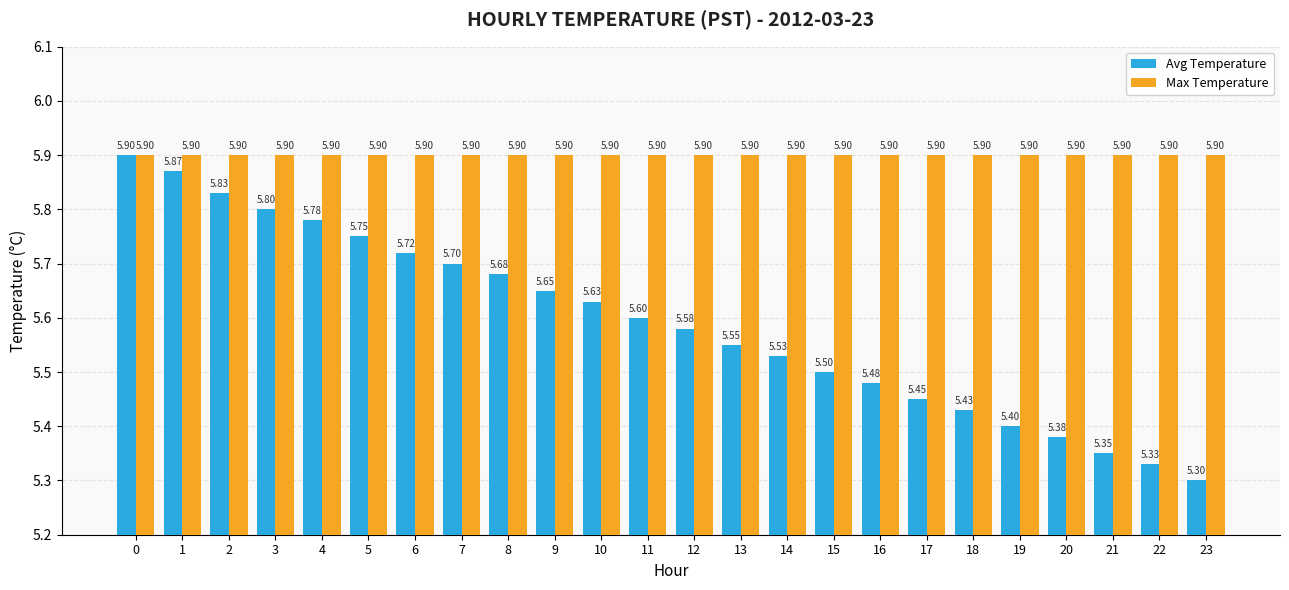

Count the Avg Temperature values in the range 5 to 6.

24